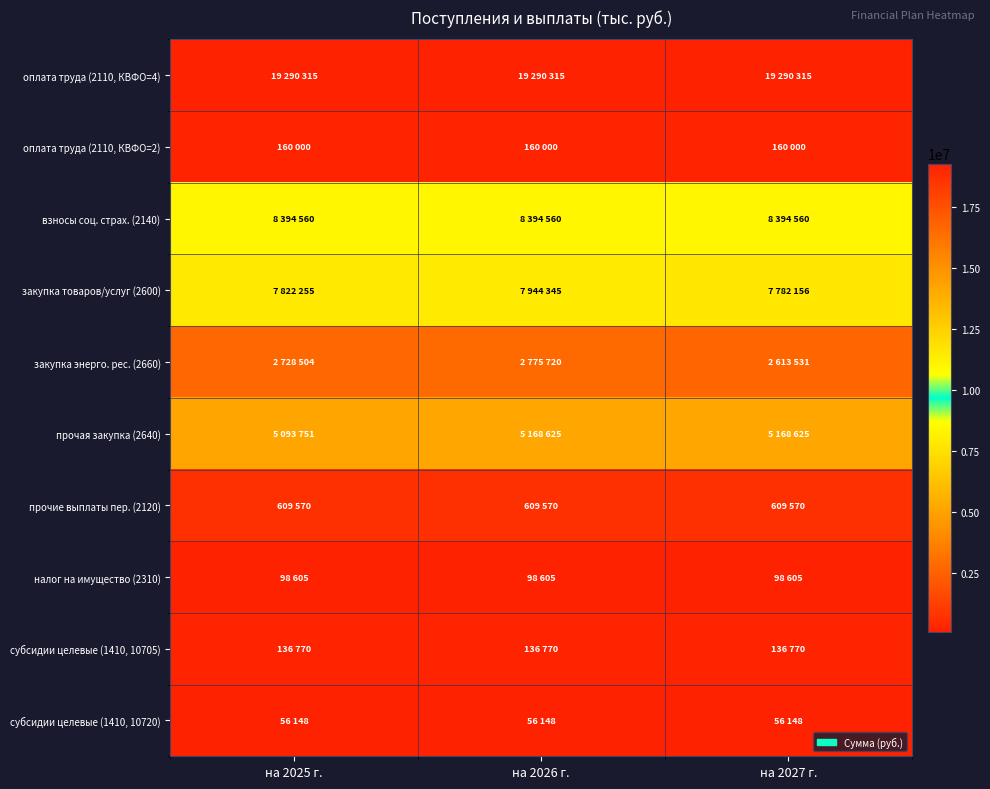

Rank the series by their maximum value, from lowest to highest.

субсидии целевые (1410, 10720), налог на имущество (2310), субсидии целевые (1410, 10705), оплата труда (2110, КВФО=2), прочие выплаты пер. (2120), закупка энерго. рес. (2660), прочая закупка (2640), закупка товаров/услуг (2600), взносы соц. страх. (2140), оплата труда (2110, КВФО=4)